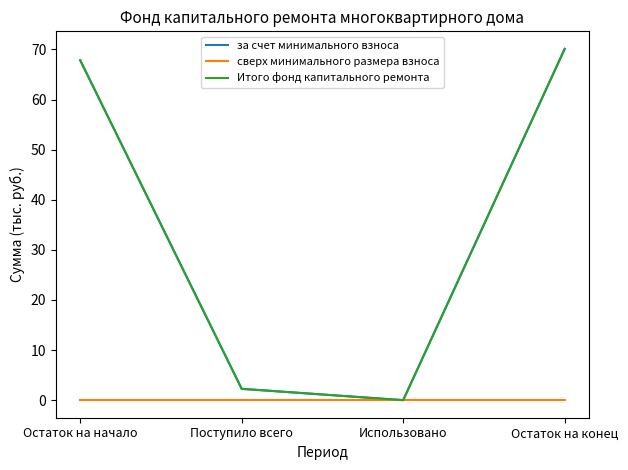

At which category is the sum across all series the highest?

Остаток на конец